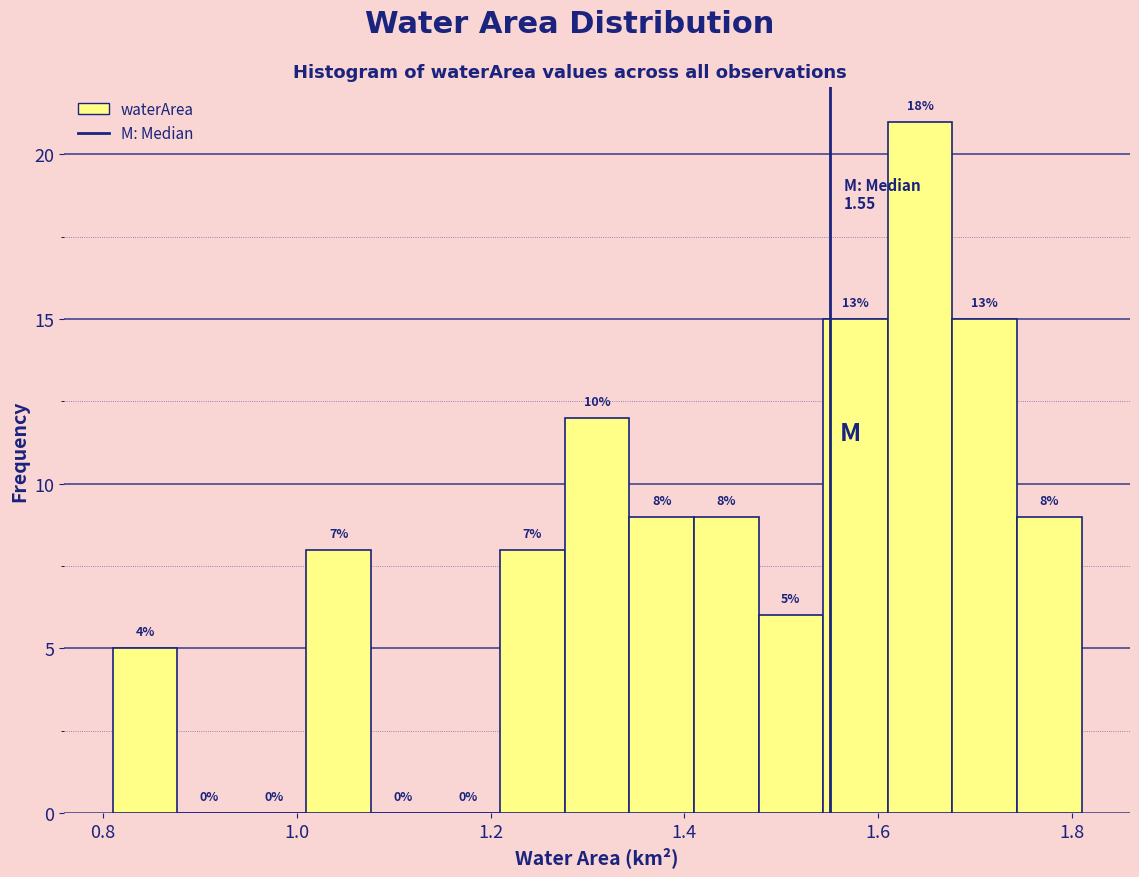

Around what value on the x-axis is the tallest bar? Give the approximate position of its centre, as read against the axis.

1.64